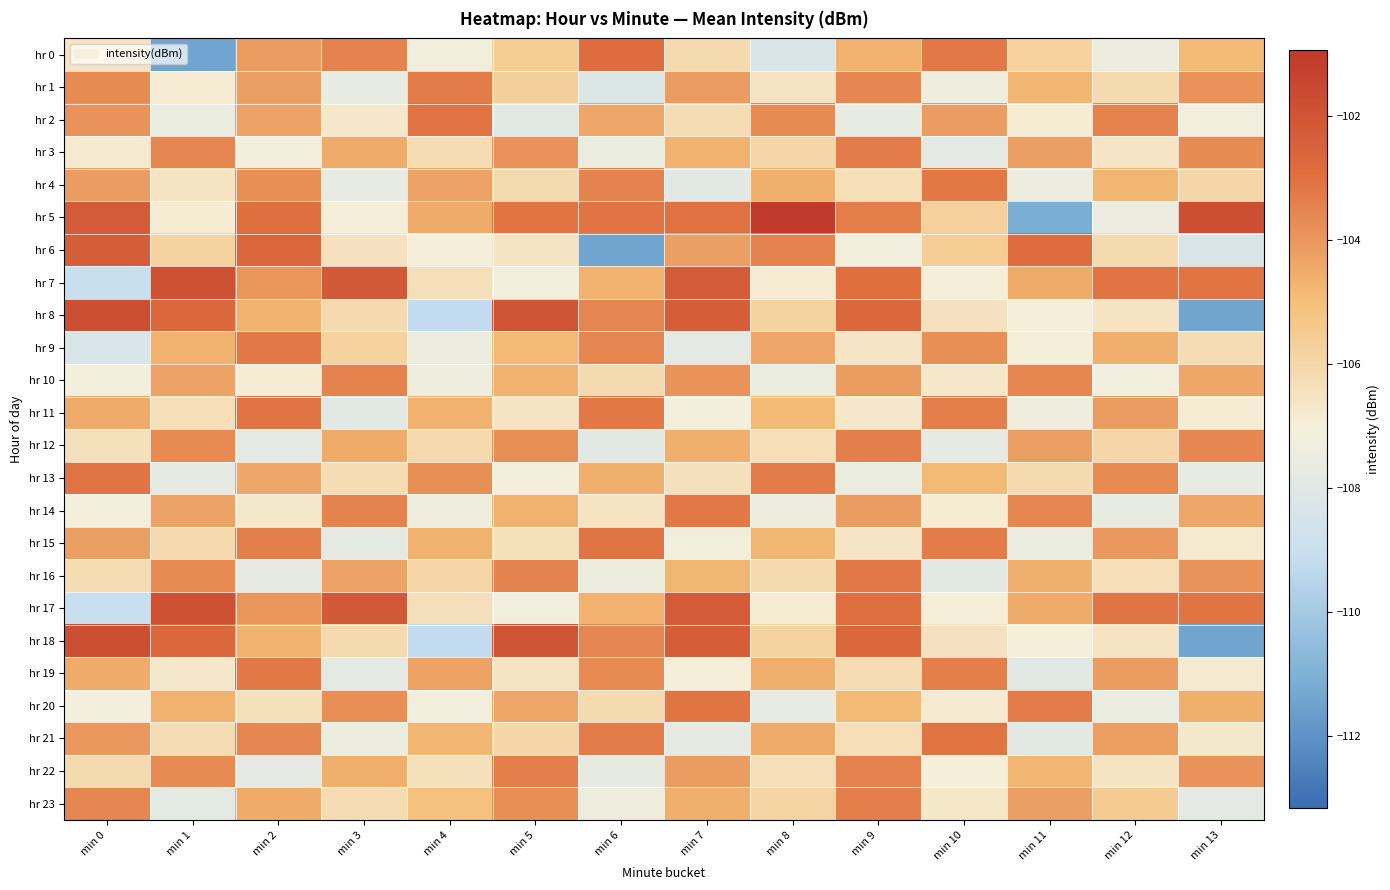

Between min 5 and min 10, which is larger?

min 10